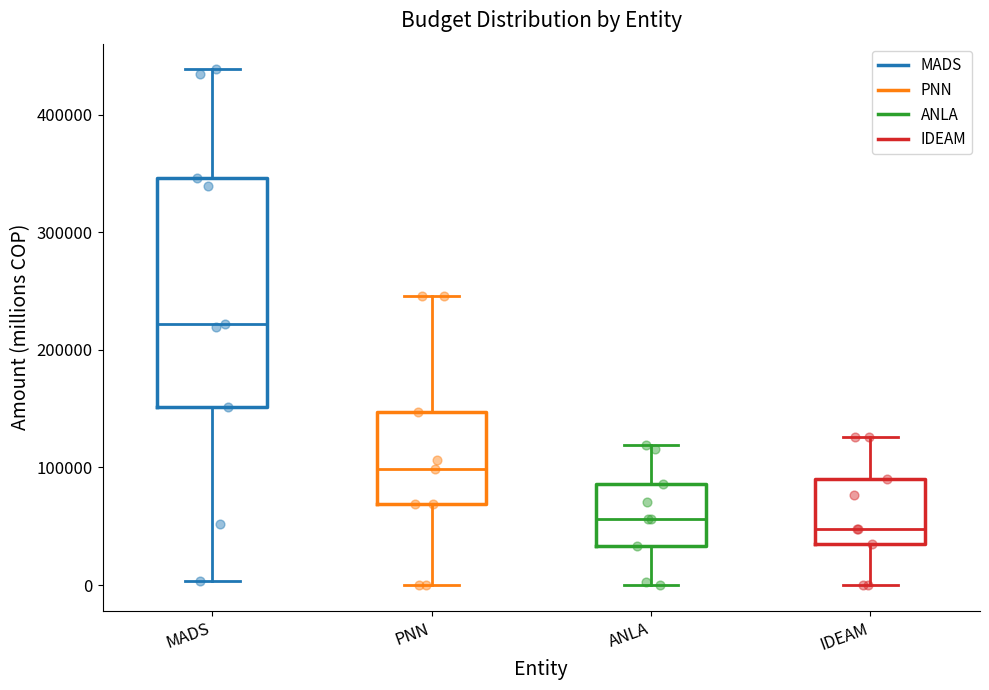

Reading left to right, transcribe this box plot: for each box, give where its median line is, the range the box spans, and where its two whiskers end, as read against the y-axis. The values are not printed on the chart, so give them approximately, as read against the axis.

MADS: median 220000, box 150000 to 350000, whiskers 0 to 440000
PNN: median 100000, box 70000 to 150000, whiskers 0 to 250000
ANLA: median 60000, box 30000 to 90000, whiskers 0 to 120000
IDEAM: median 50000, box 40000 to 90000, whiskers 0 to 130000